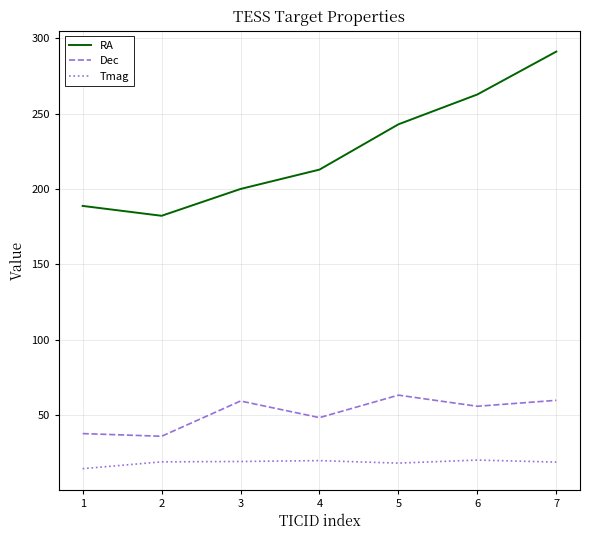

True or false: Tmag and RA cross at least once.

False